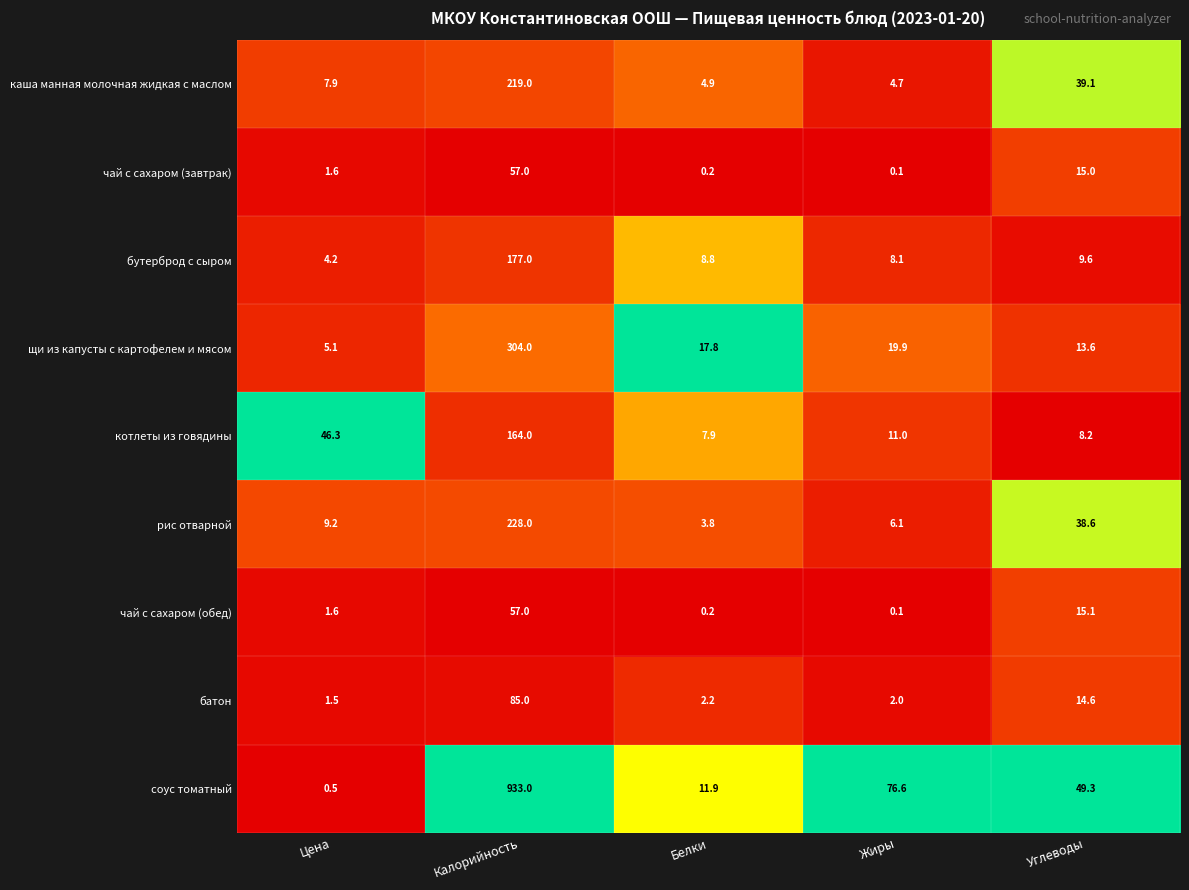

Which series changed the most between Калорийность and Жиры?

соус томатный